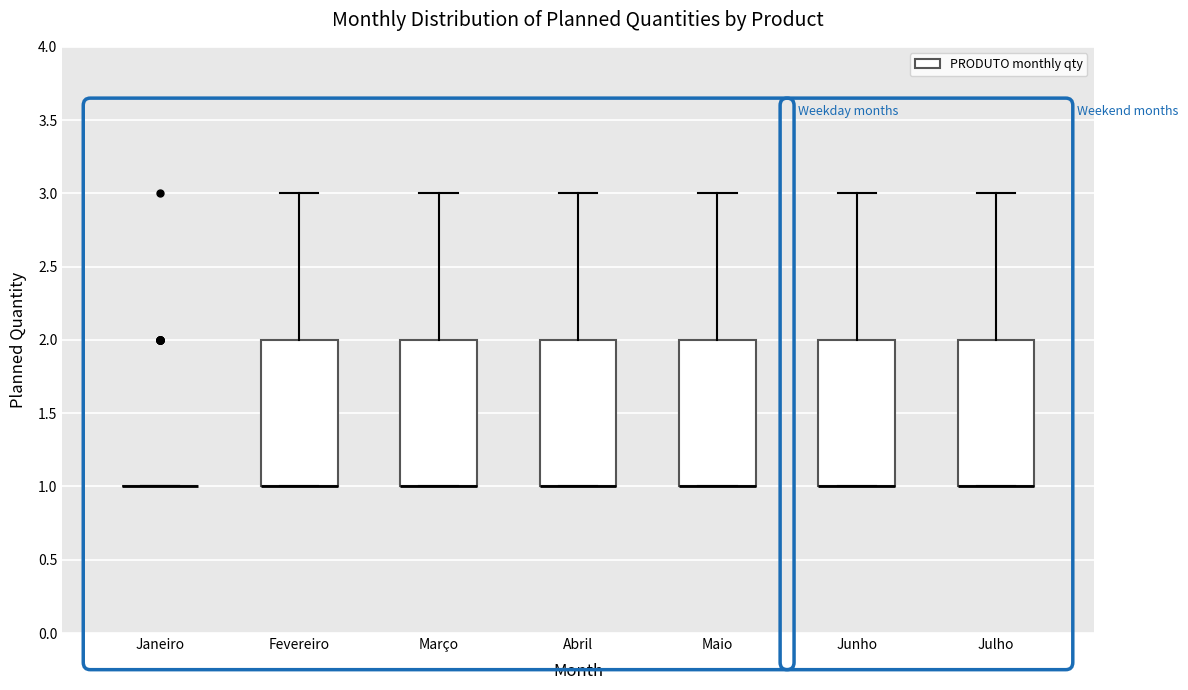

Reading left to right, read every box against the y-axis: the position of its median line, the range the box covers, and the ends of its whiskers. The values are not printed on the chart, so give them approximately, as read against the axis.

Janeiro: box collapsed to a line at 1, whiskers 1 to 1
Fevereiro: median 1 (drawn on the box's lower edge), box 1 to 2, whiskers 1 to 3
Março: median 1 (drawn on the box's lower edge), box 1 to 2, whiskers 1 to 3
Abril: median 1 (drawn on the box's lower edge), box 1 to 2, whiskers 1 to 3
Maio: median 1 (drawn on the box's lower edge), box 1 to 2, whiskers 1 to 3
Junho: median 1 (drawn on the box's lower edge), box 1 to 2, whiskers 1 to 3
Julho: median 1 (drawn on the box's lower edge), box 1 to 2, whiskers 1 to 3